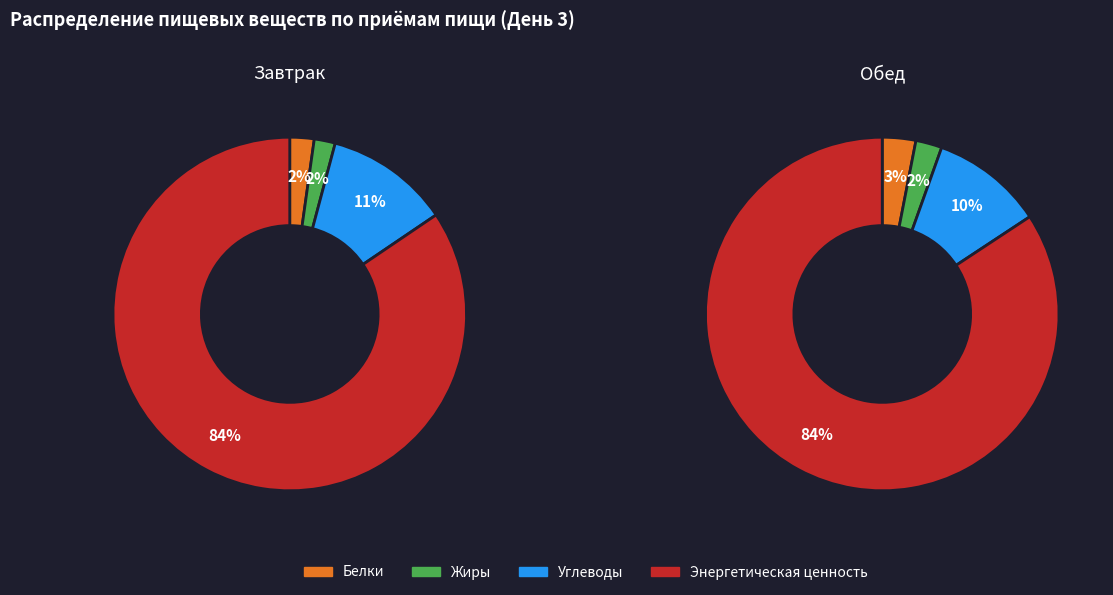

How much of the chart is everything except 2?

81.8%